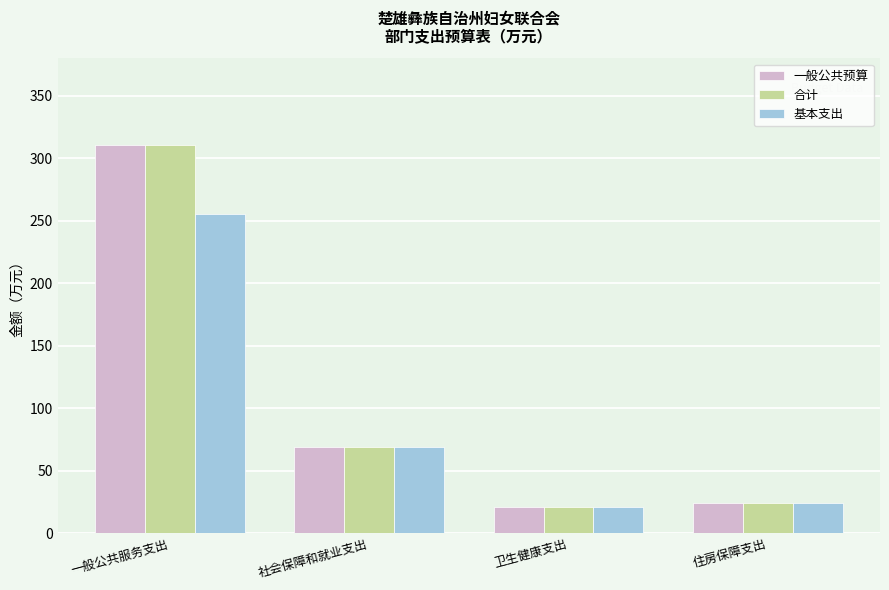

What is the total value across all series at 住房保障支出?

73.9